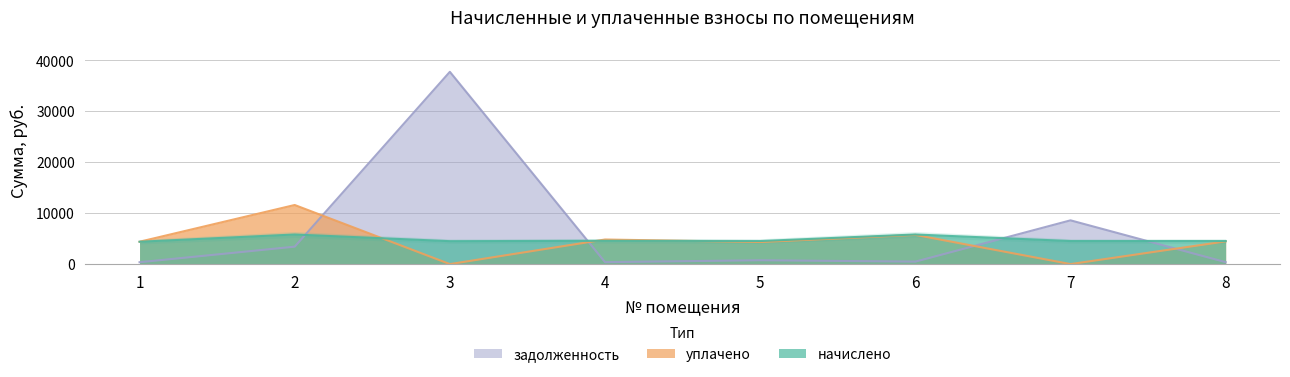

Is the value of задолженность at 7 greater than the value of начислено at 1?

Yes